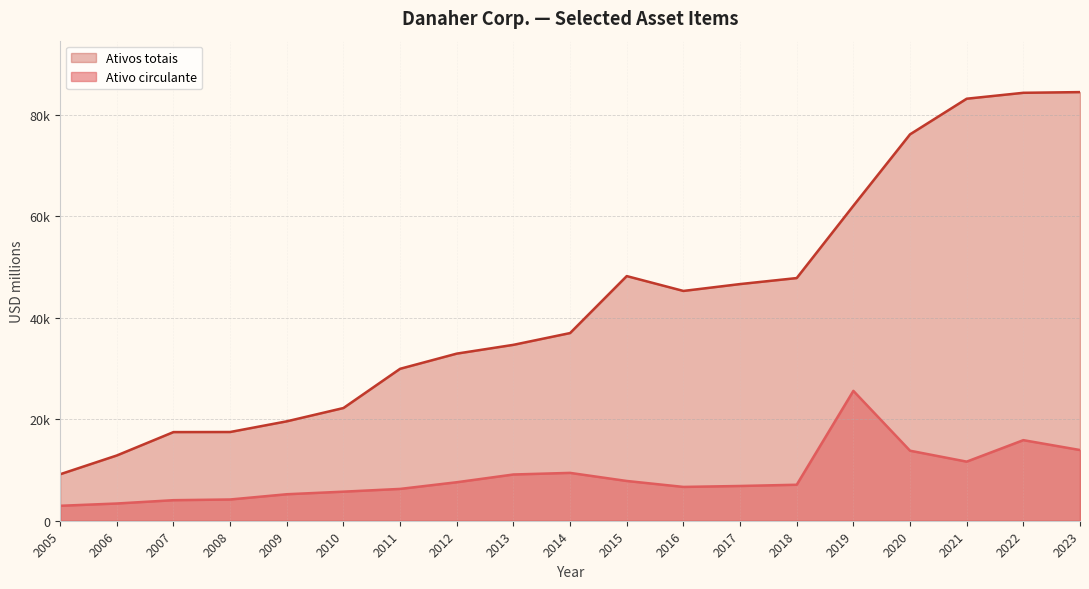

At 2007, list the series in order from largest to smallest.

Ativos totais, Ativo circulante